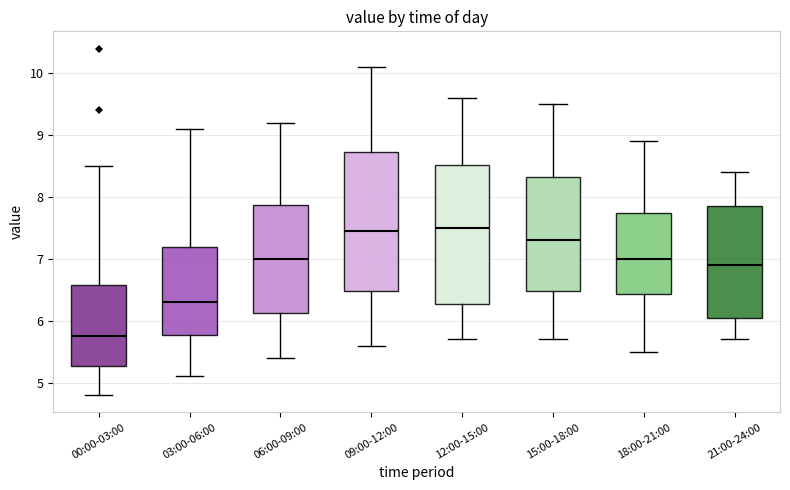

Where is the lower edge of the box for 15:00-18:00 on the y-axis? The values are not printed on the chart, so give them approximately, as read against the axis.

6.5